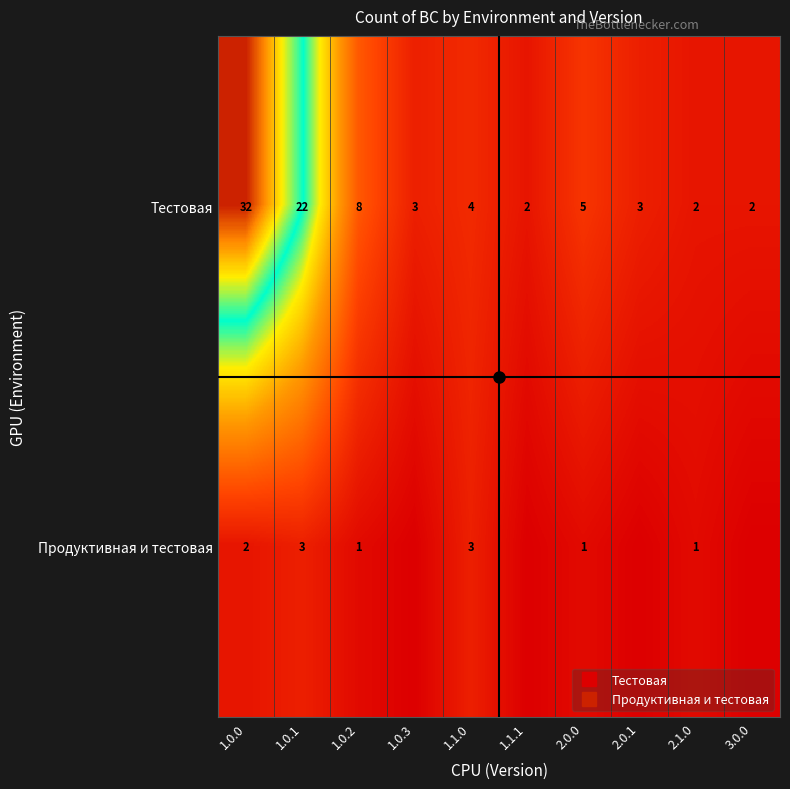

How many categories are shown in the chart?

10